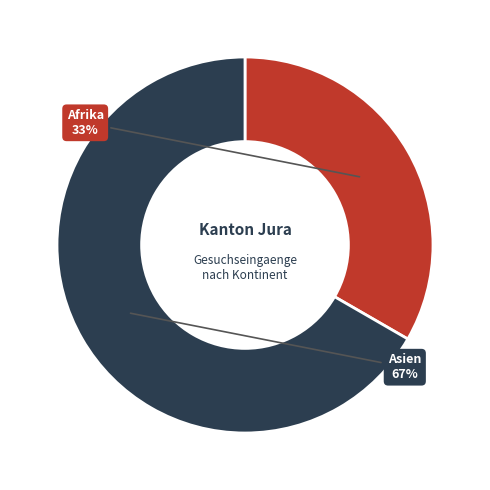

How many slices are in this pie chart?

2